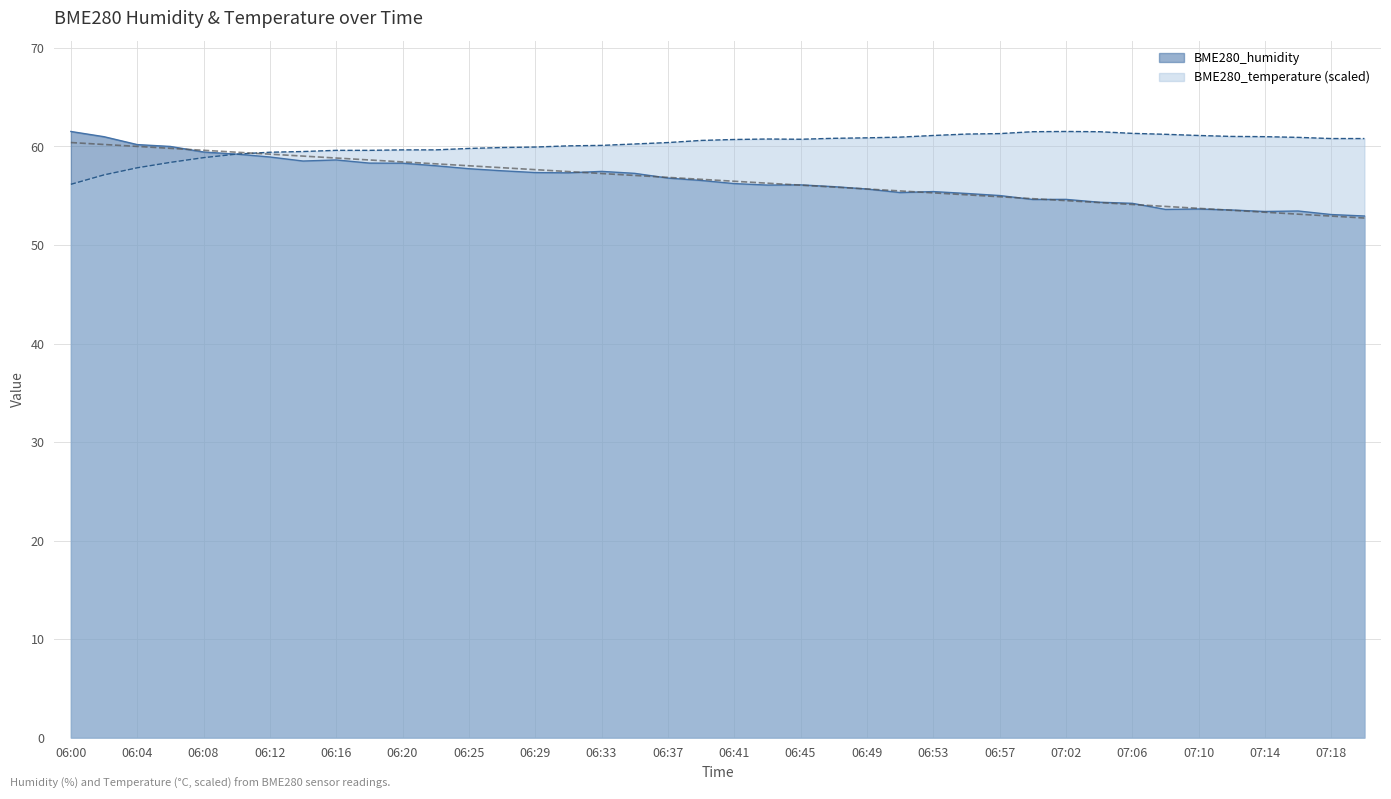

Where is BME280_humidity nearest to the value 57?

06:37